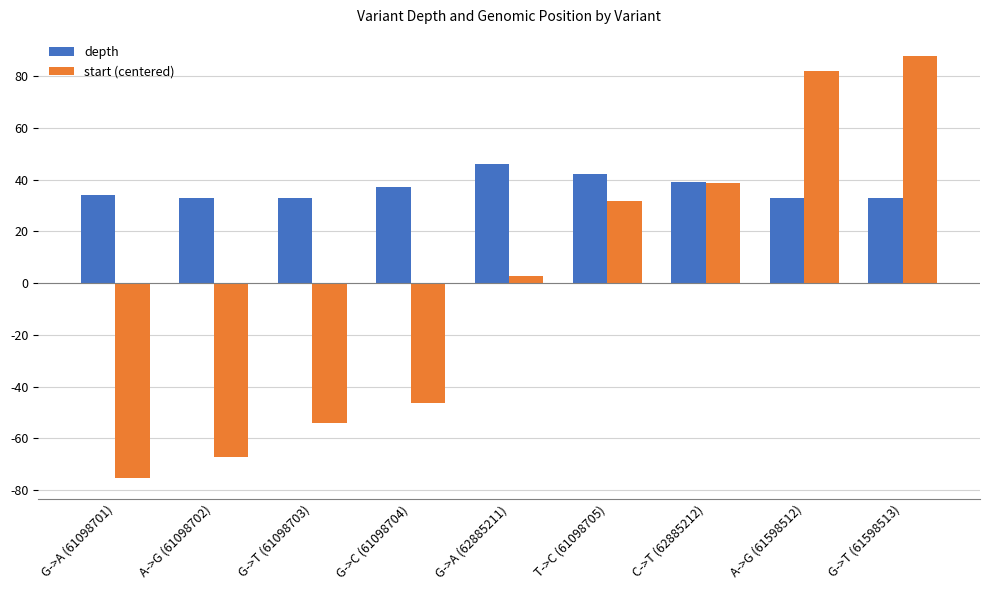

Rank the series by their average value, from lowest to highest.

start (centered), depth